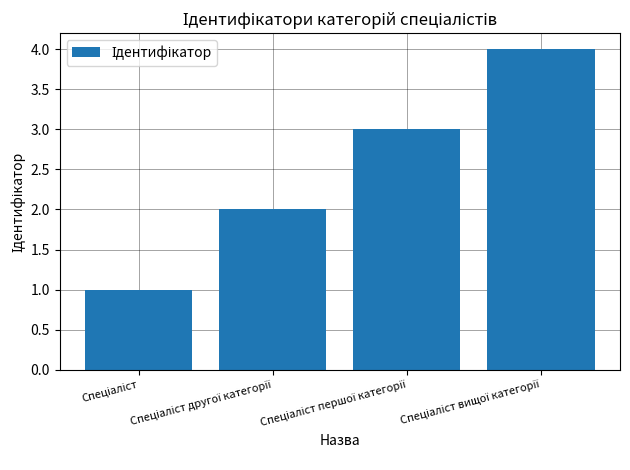

What is the sum of all values?

10